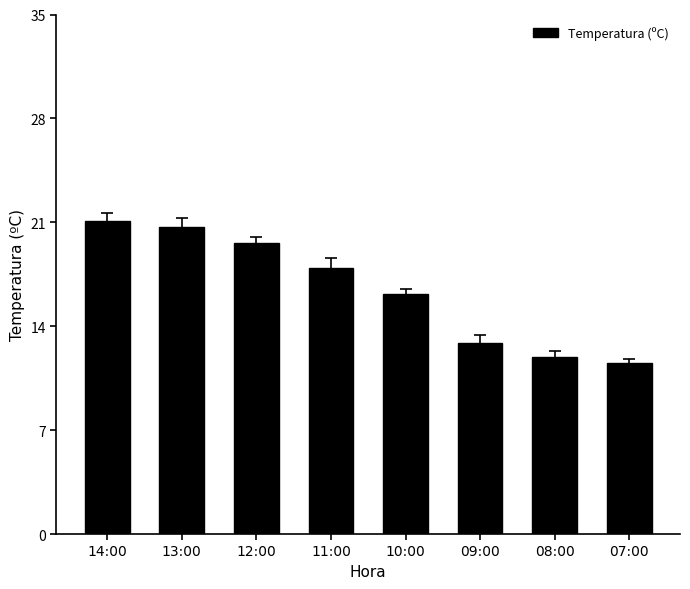

How many data points are above 17?

4